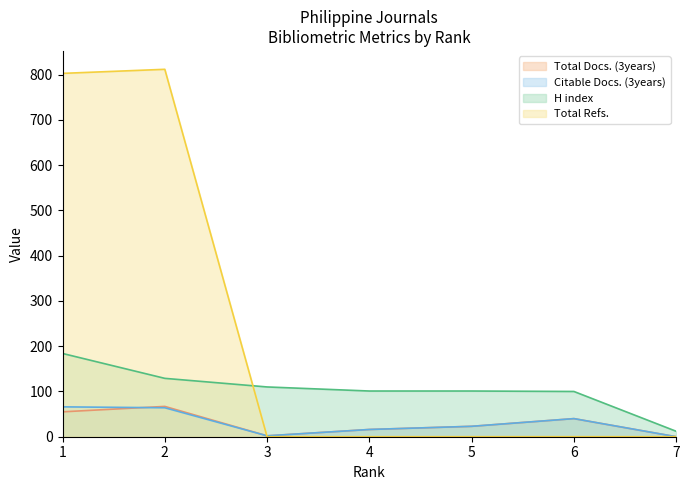

How many intersections are there between Total Docs. (3years) and Citable Docs. (3years)?

1